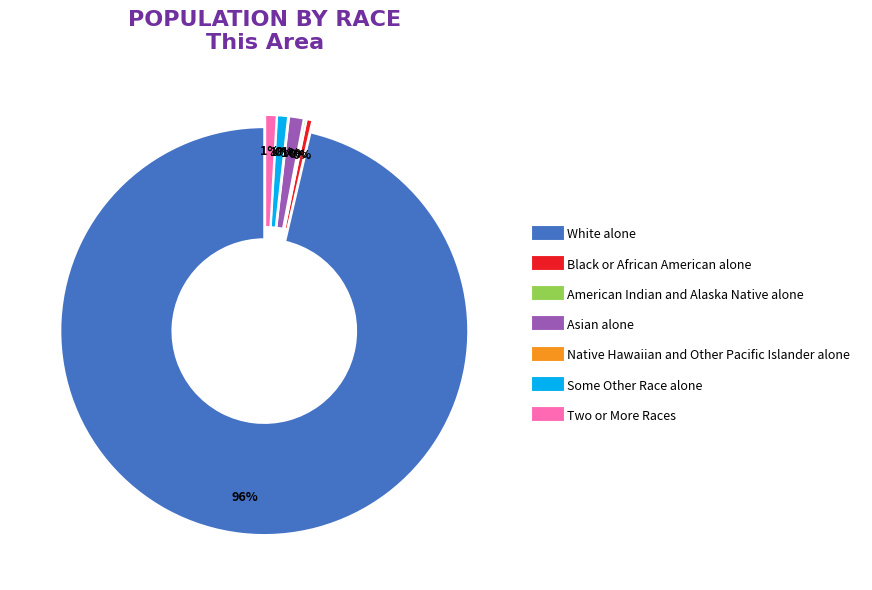

Is it true that Some Other Race alone is 1% of the pie?

True